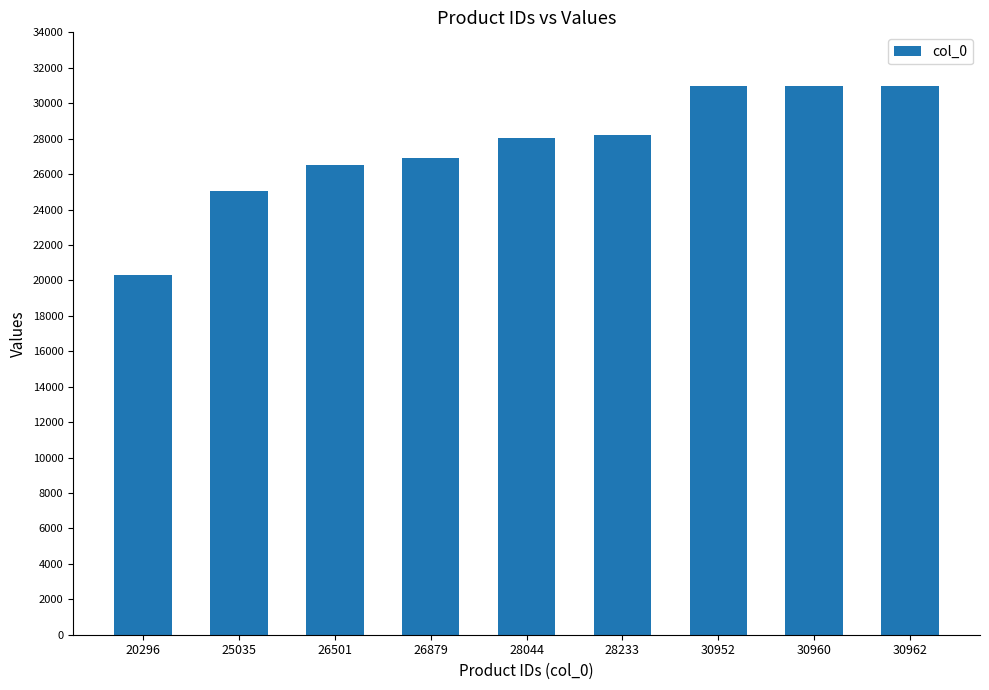

How many data points are less than 28044?

4